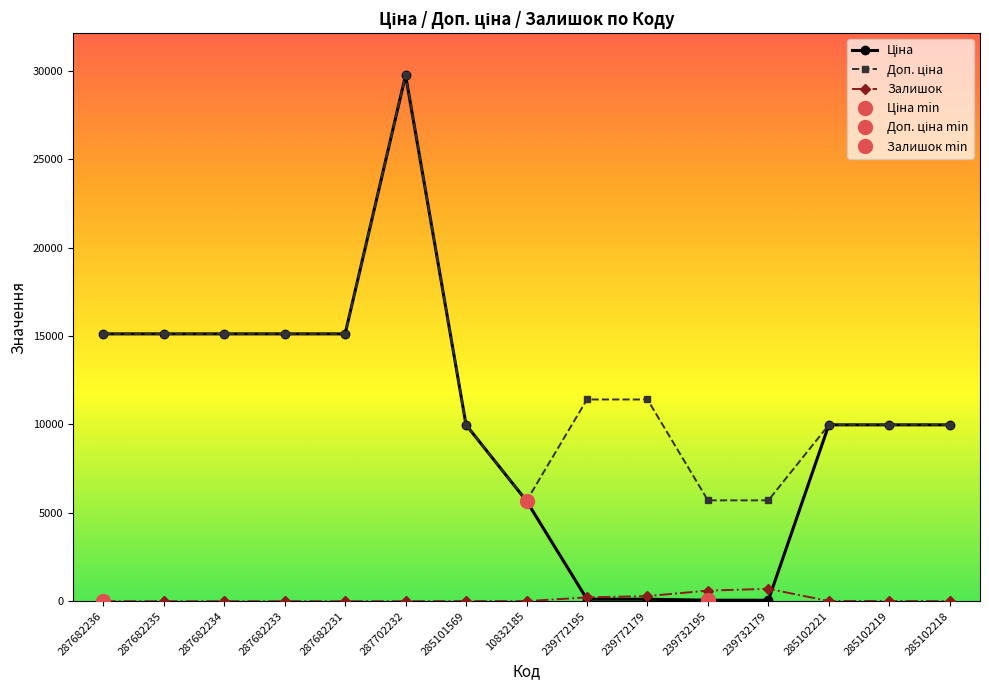

What is the label of the 13th point from the right?

287682234